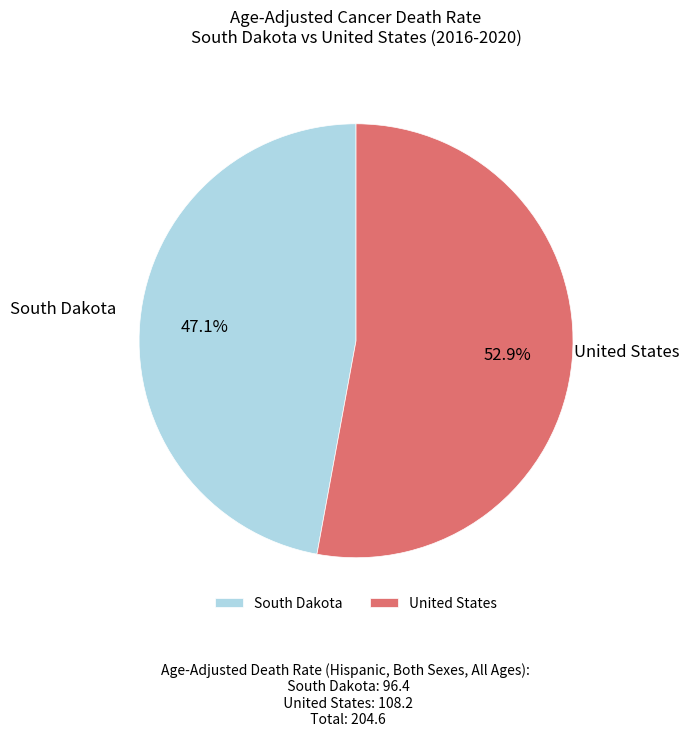

What is the ratio of the value at South Dakota to the value at United States?

0.9